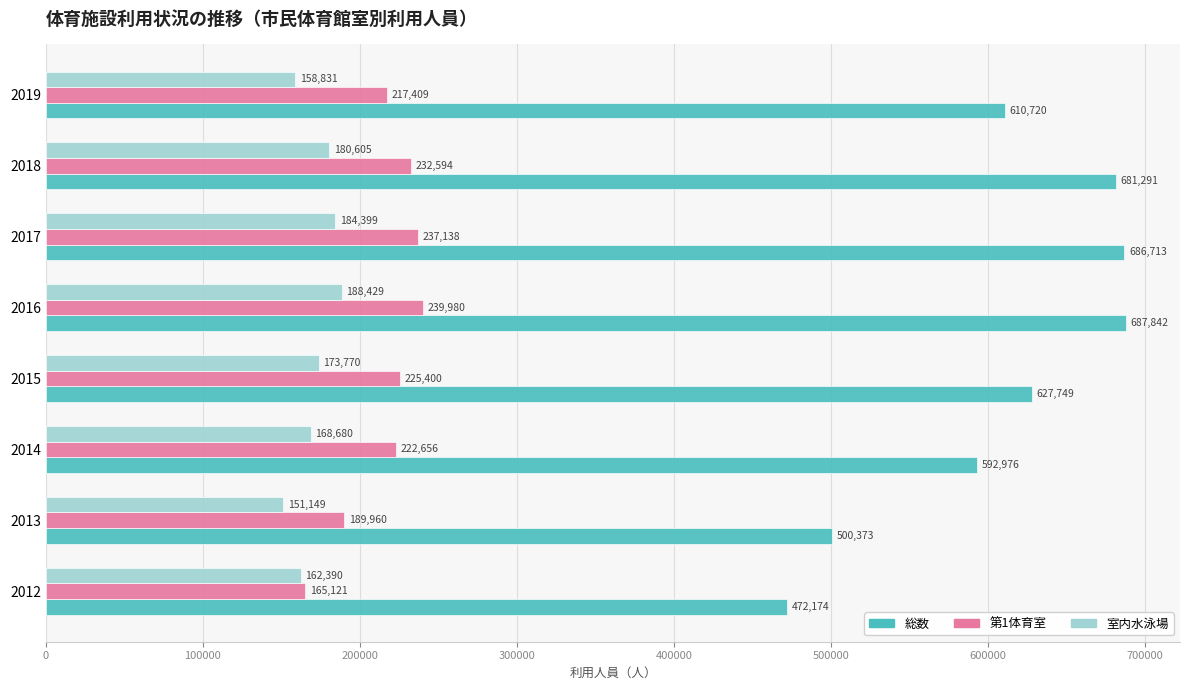

What is the sum of all 室内水泳場 values?

1368253